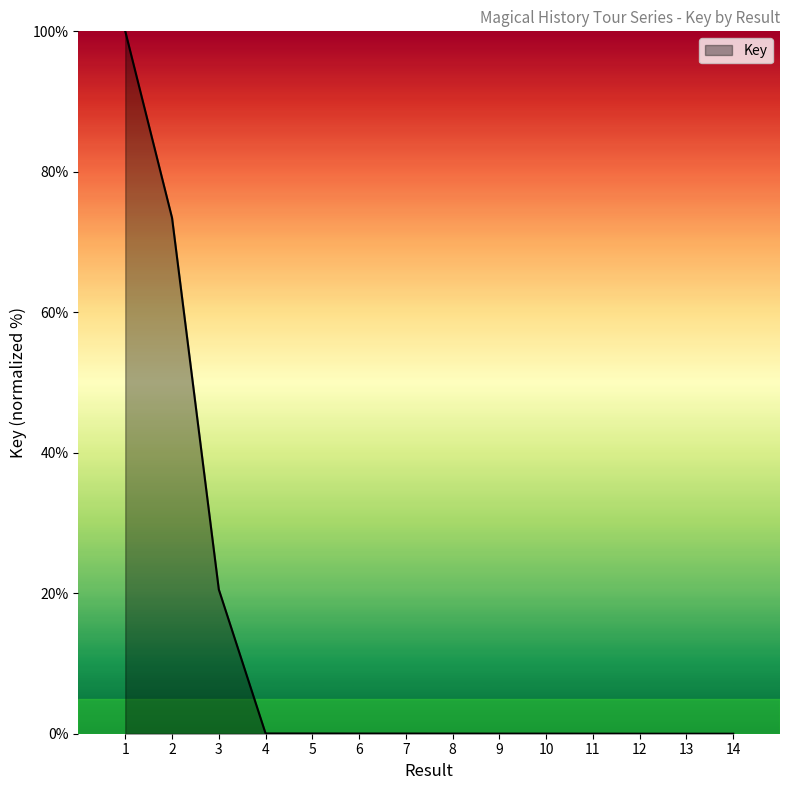

What is the greatest value displayed?

100.0